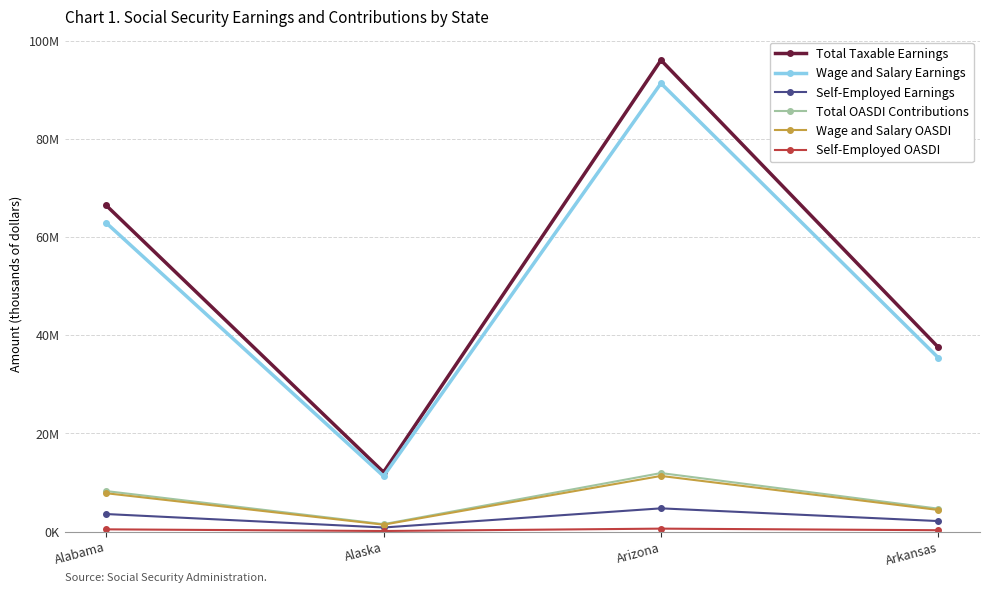

What is the difference between the maximum and minimum values in the Self-Employed Earnings series?

3898373